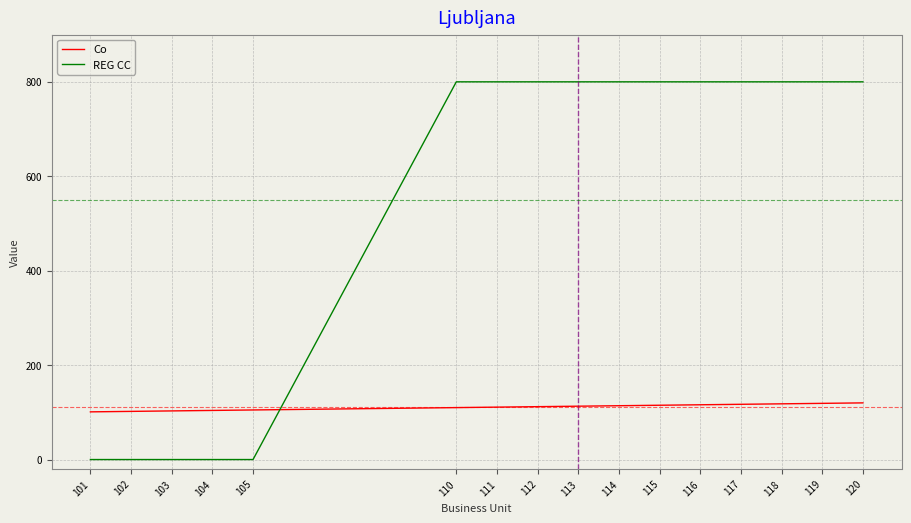

How many REG CC values are between 0 and 800?

16